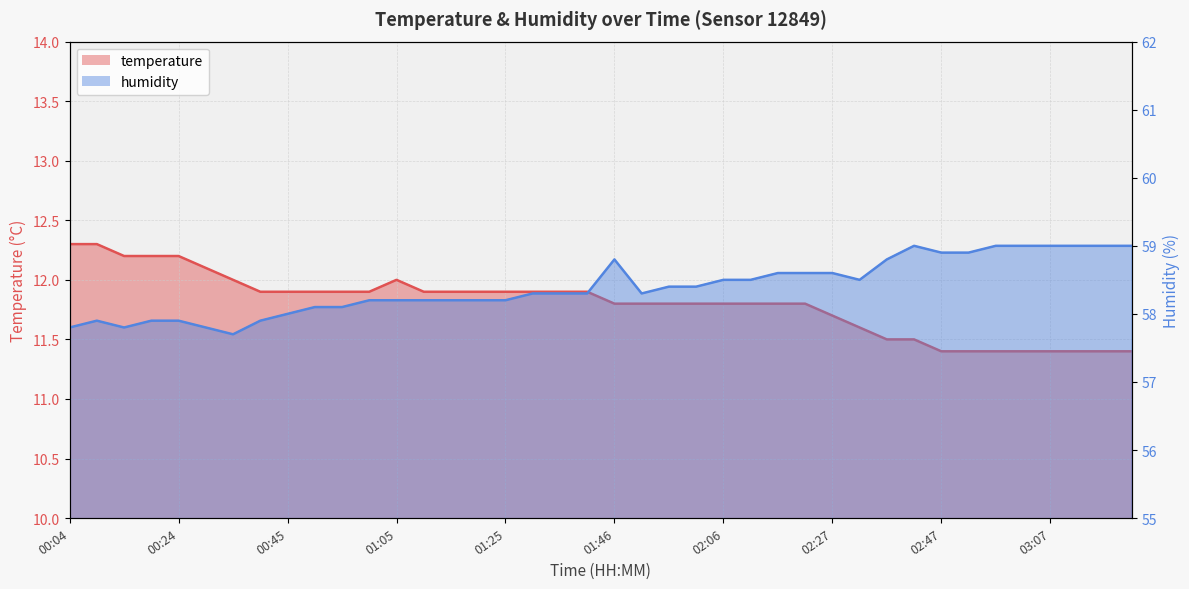

In humidity, how many points are lower than both neighbors (excluding endpoints)?

4